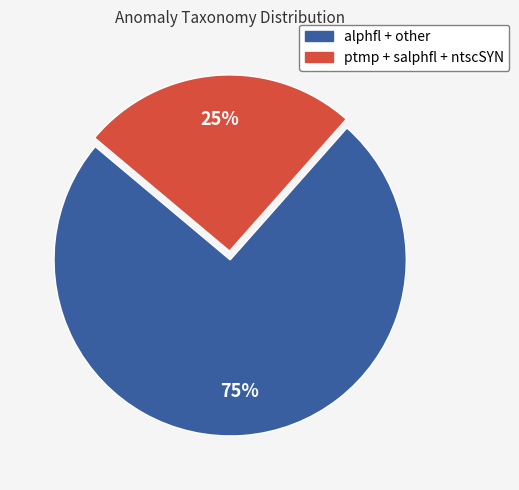

Is there a majority slice in this chart?

Yes